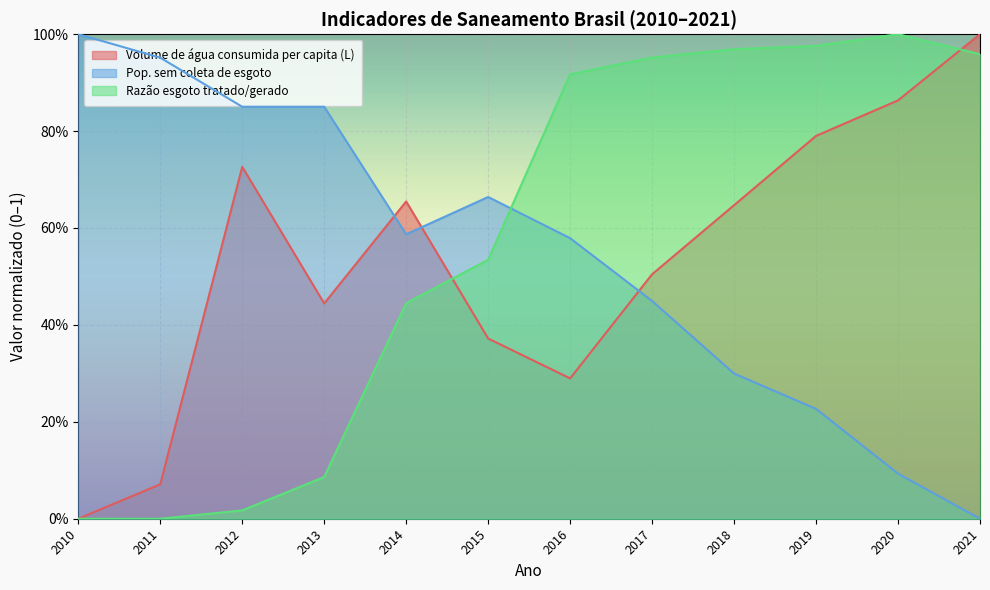

True or false: Pop. sem coleta de esgoto has a value of 0.6 at 2014.

True